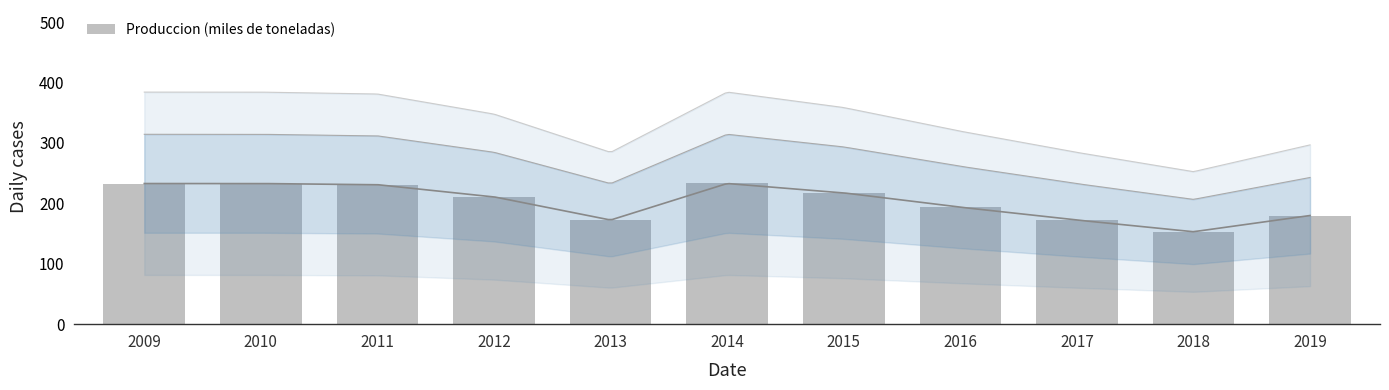

The chart shows a value of 290.7 at 2017. True or false?

False